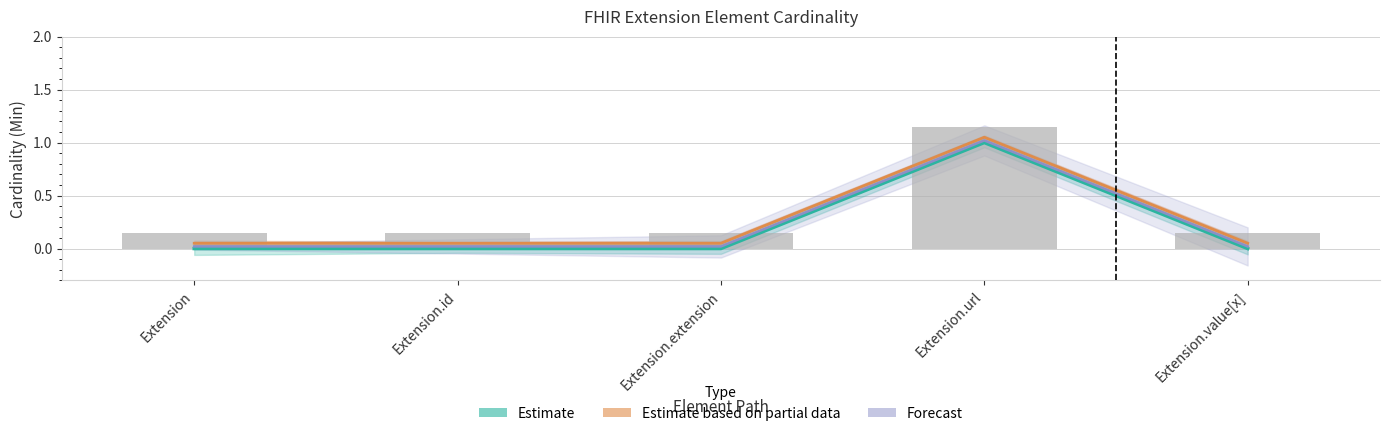

The value of Min at Extension.url is 1.8. True or false?

False